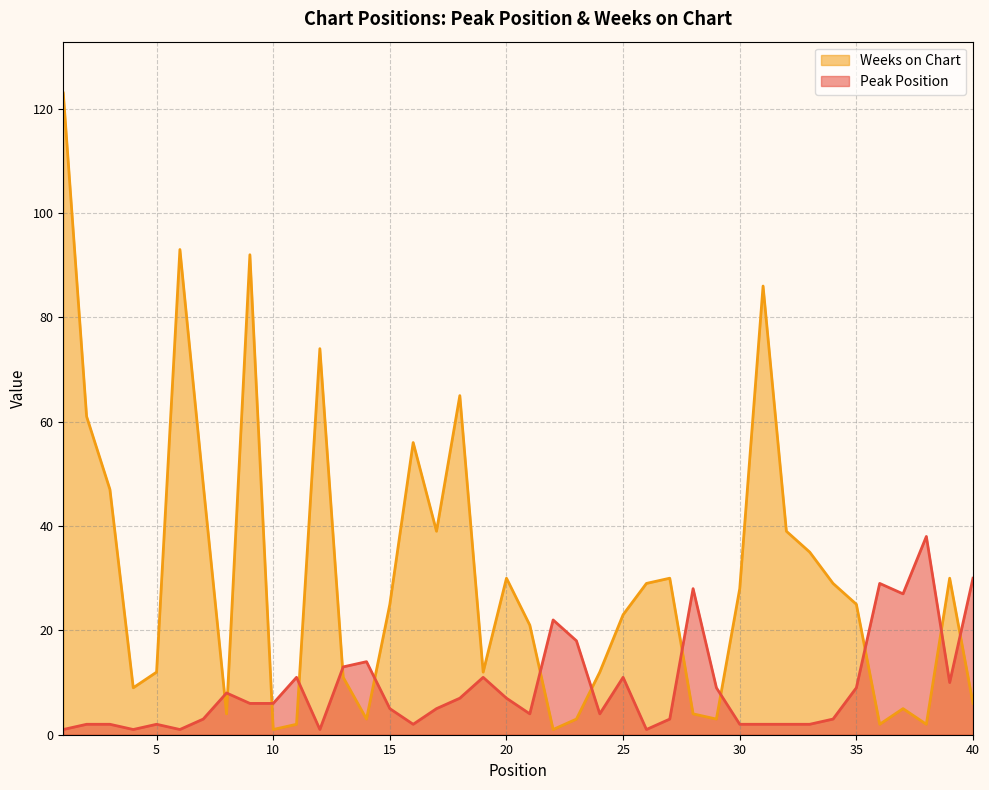

What is the difference between the second highest and second lowest values in the Weeks on Chart series?

92